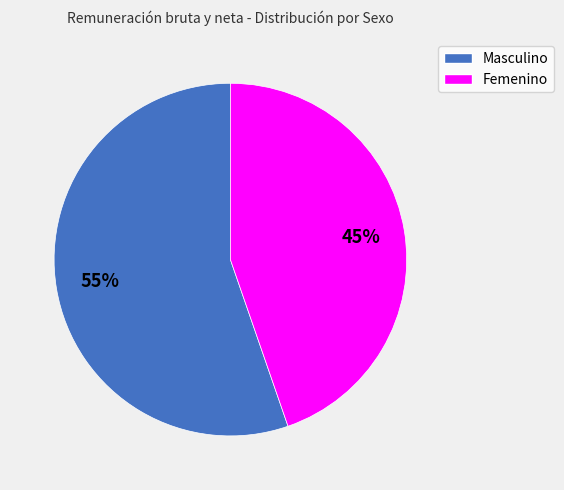

Which slice represents more than half of the pie?

Masculino